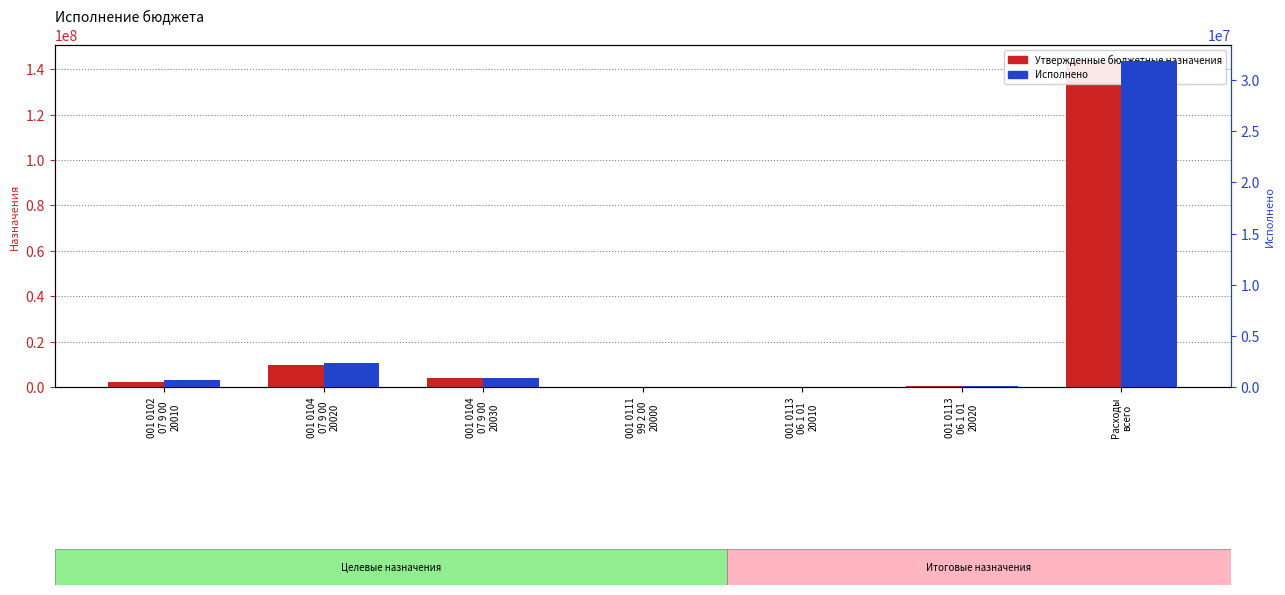

Rank the categories by Исполнено value from highest to lowest.

Расходы
всего, 001 0104
07 9 00
20020, 001 0104
07 9 00
20030, 001 0102
07 9 00
20010, 001 0113
06 1 01
20020, 001 0111
99 2 00
20000, 001 0113
06 1 01
20010